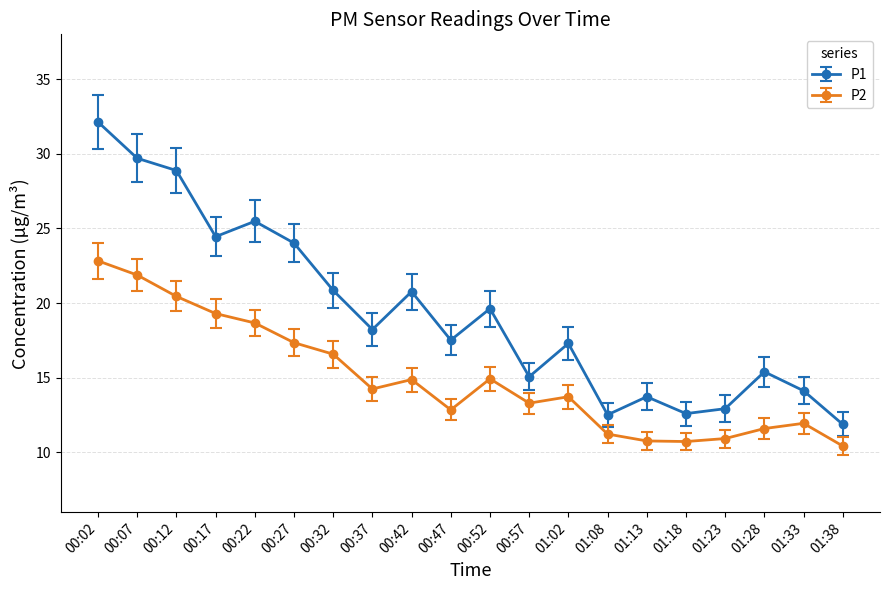

What is the minimum value for P1?

11.9